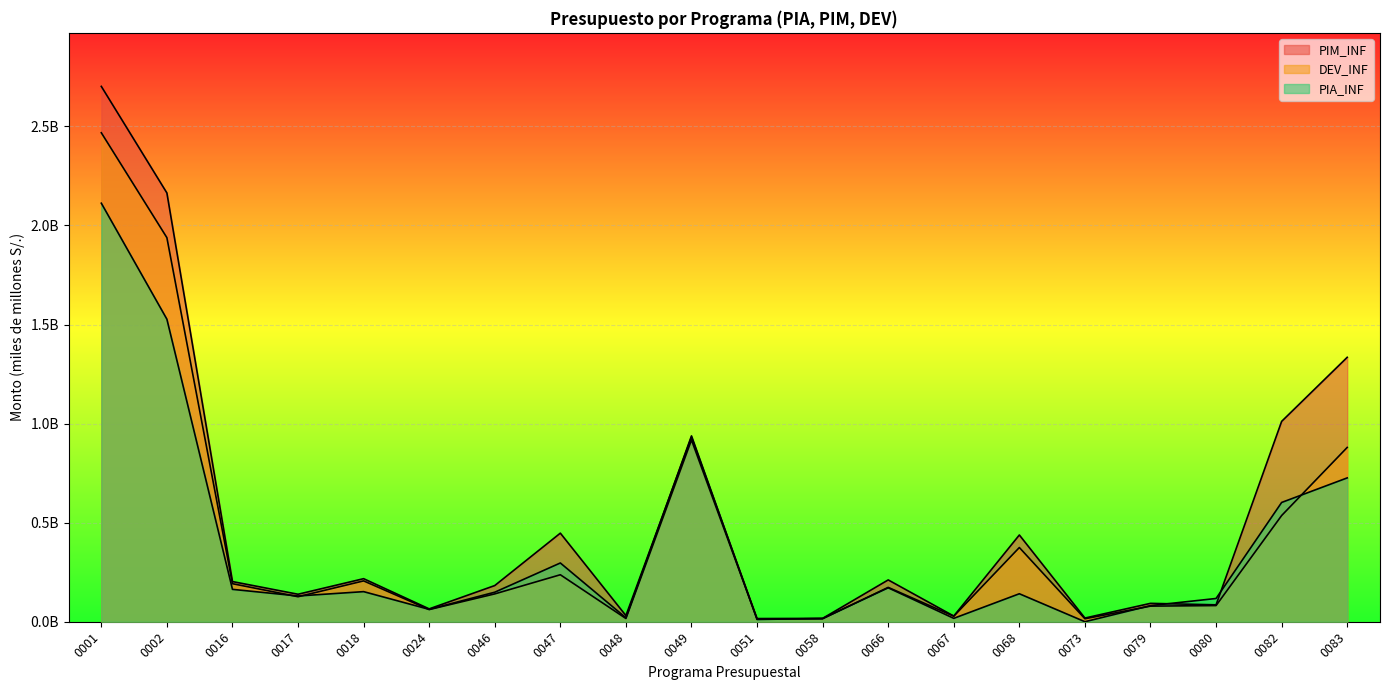

Does the chart display data point markers on the line(s)?

No